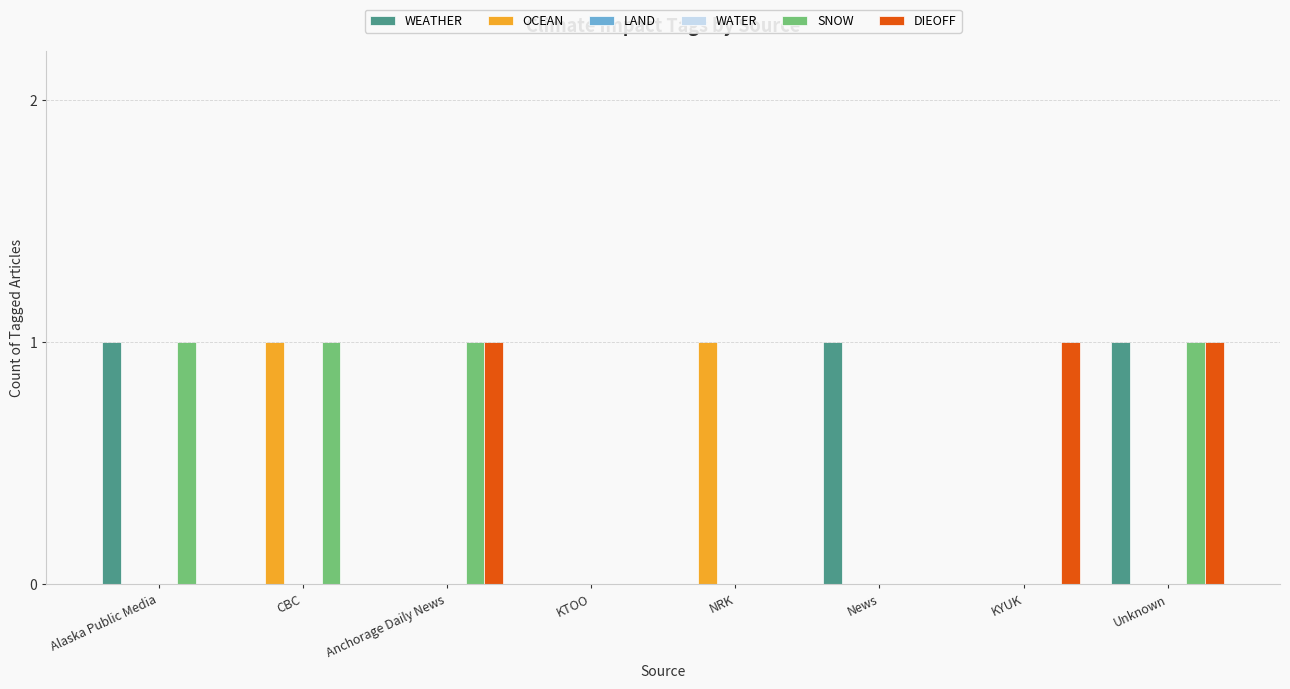

List the labels in order of DIEOFF value, largest first.

Anchorage Daily News, KYUK, Unknown, Alaska Public Media, CBC, KTOO, NRK, News